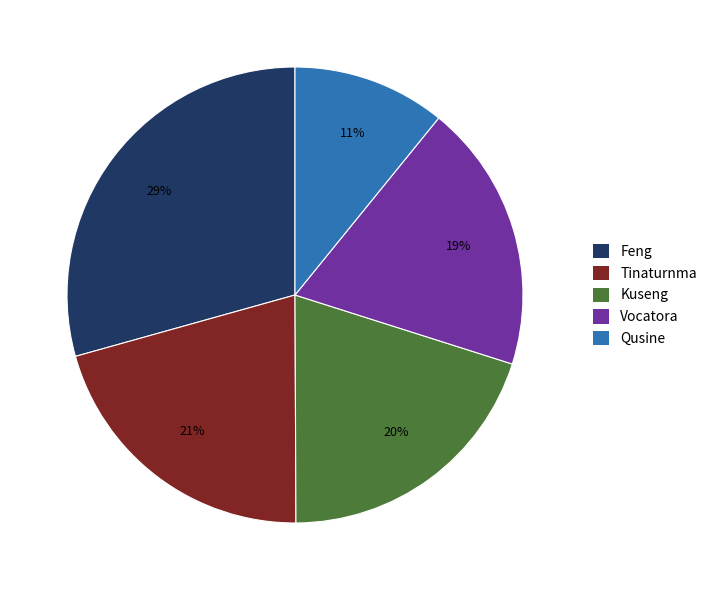

Count the number of slices in the pie.

5